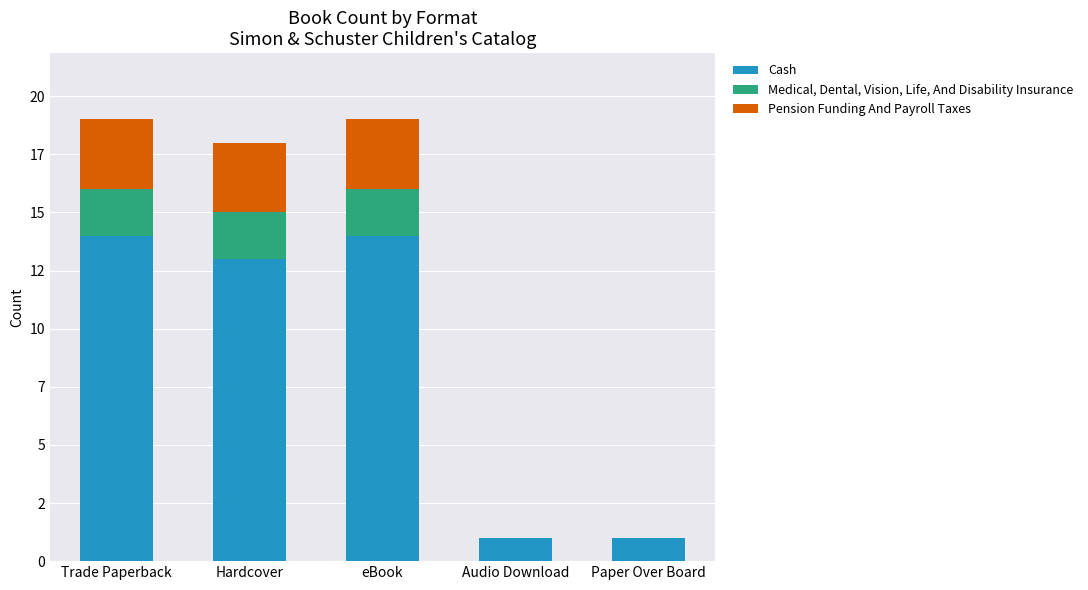

What are all the series names shown in the legend?

Cash, Medical, Dental, Vision, Life, And Disability Insurance, Pension Funding And Payroll Taxes